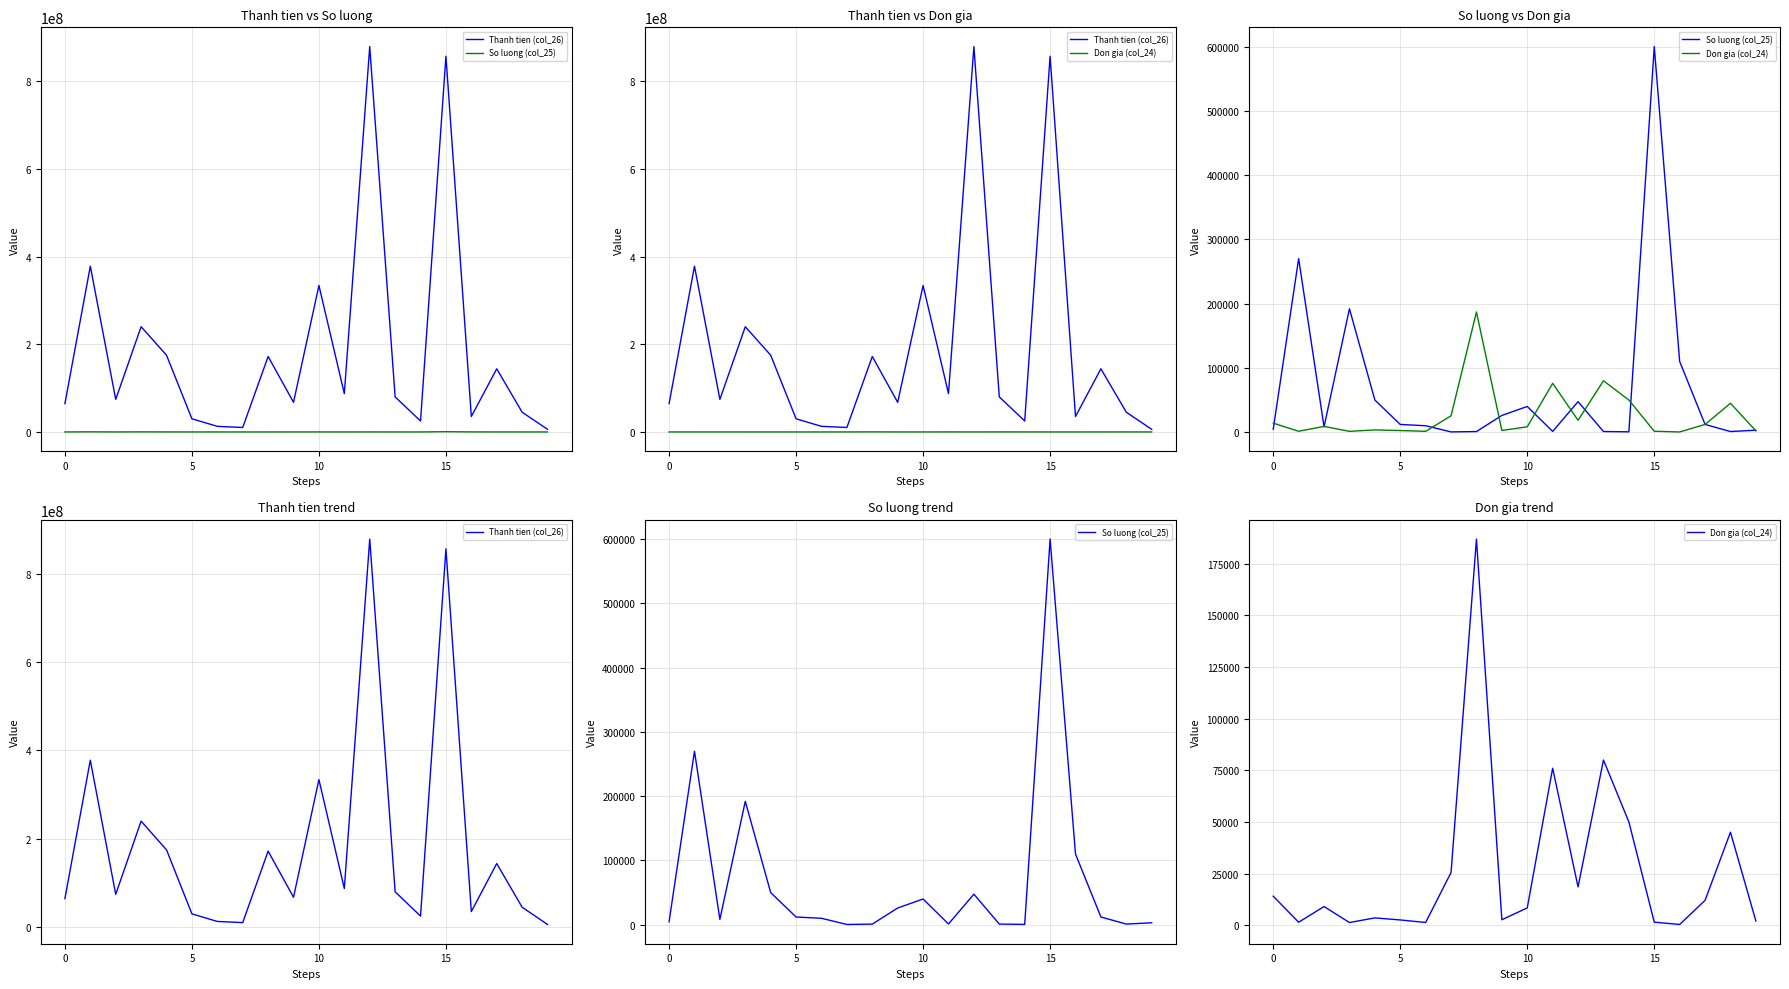

At which category is the sum across all series the highest?

12